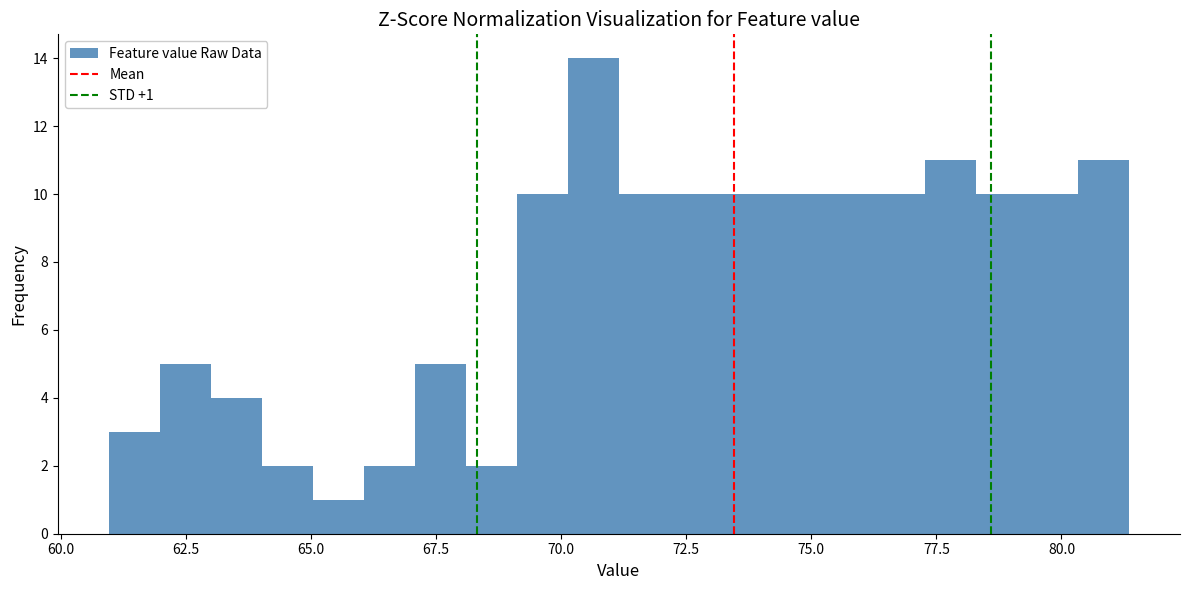

Read against the x-axis, roughly where is the centre of the tallest bar?

70.5